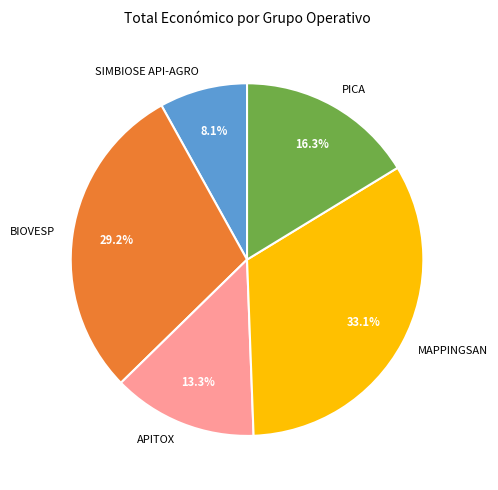

Is it true that SIMBIOSE API-AGRO is 14% of the pie?

False